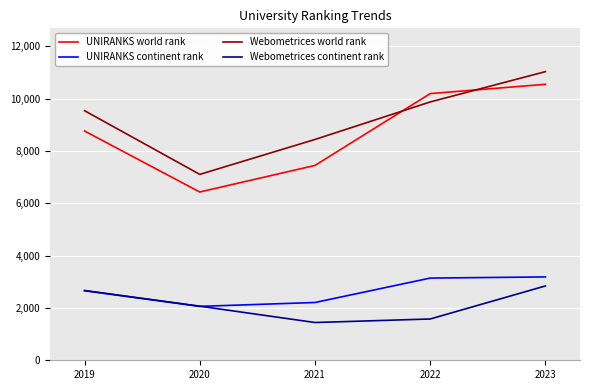

What is the sum of all Webometrices world rank values?

45981